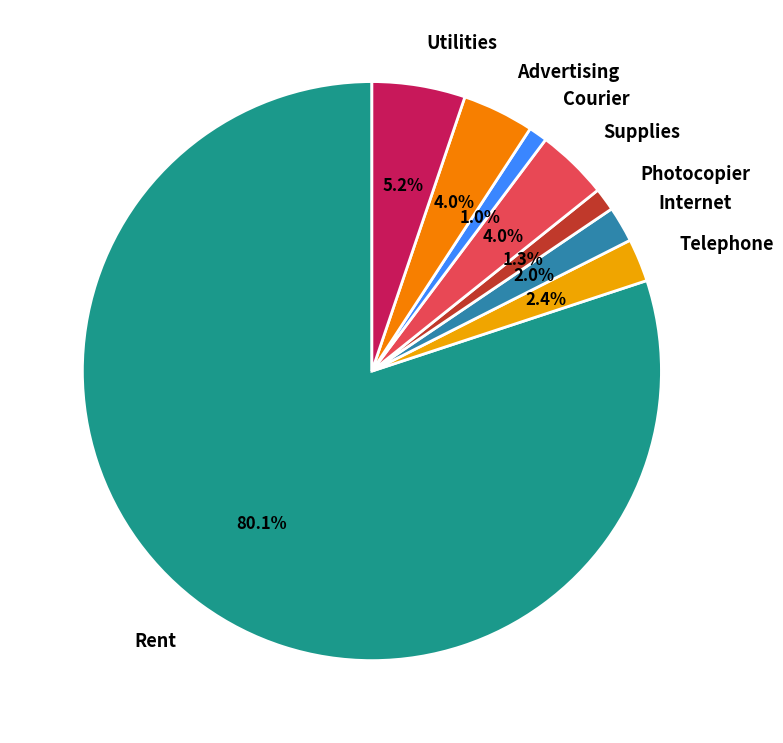

What is the ratio of the value at Advertising to the value at Utilities?

0.8